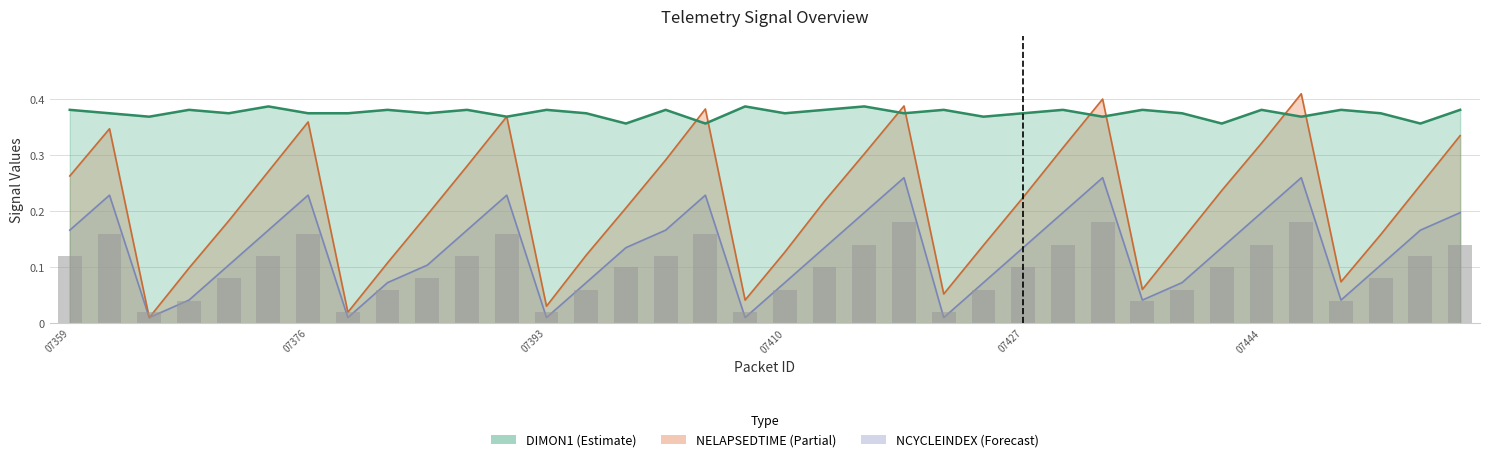

At how many categories does at least one series exceed 0?

36